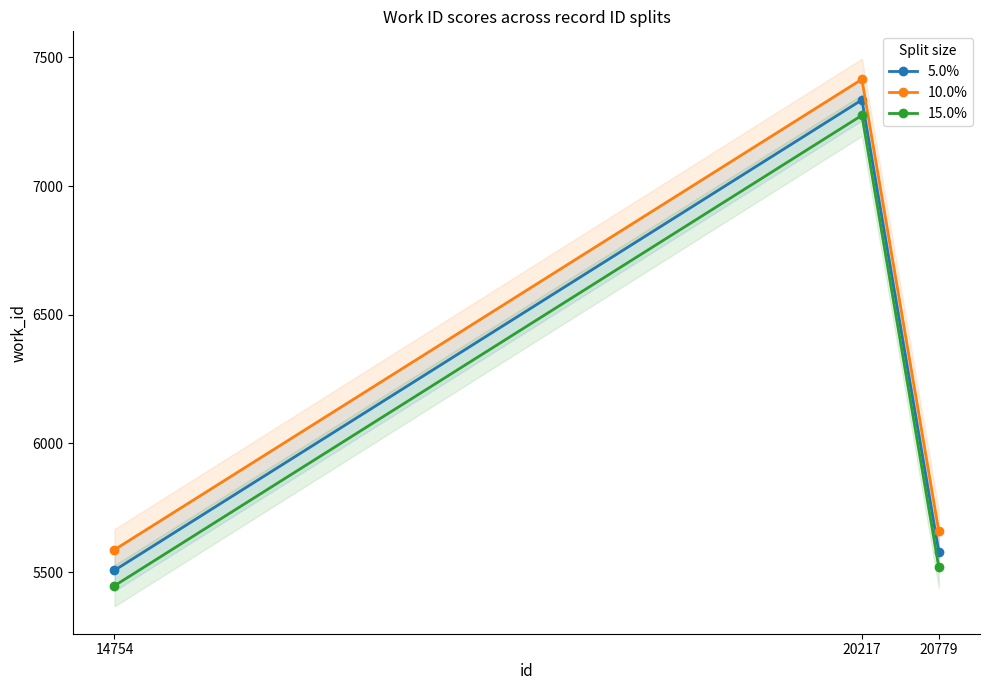

What is the highest value of the 5.0% series?

7335